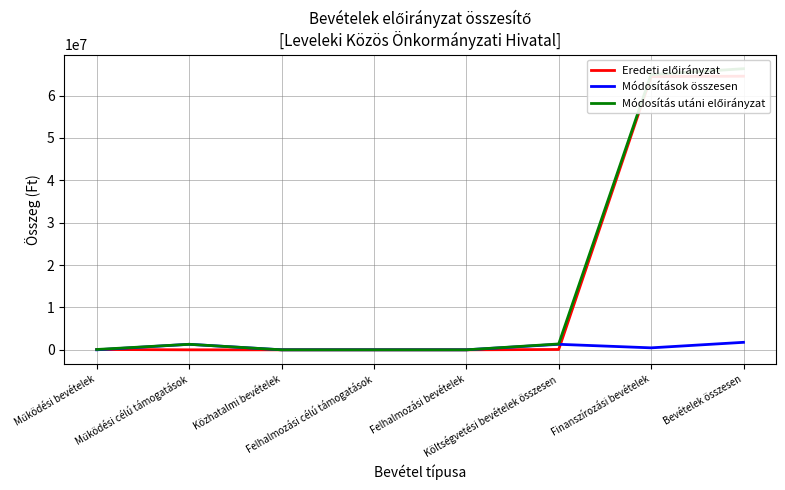

How many values in Módosítások összesen are above zero?

4